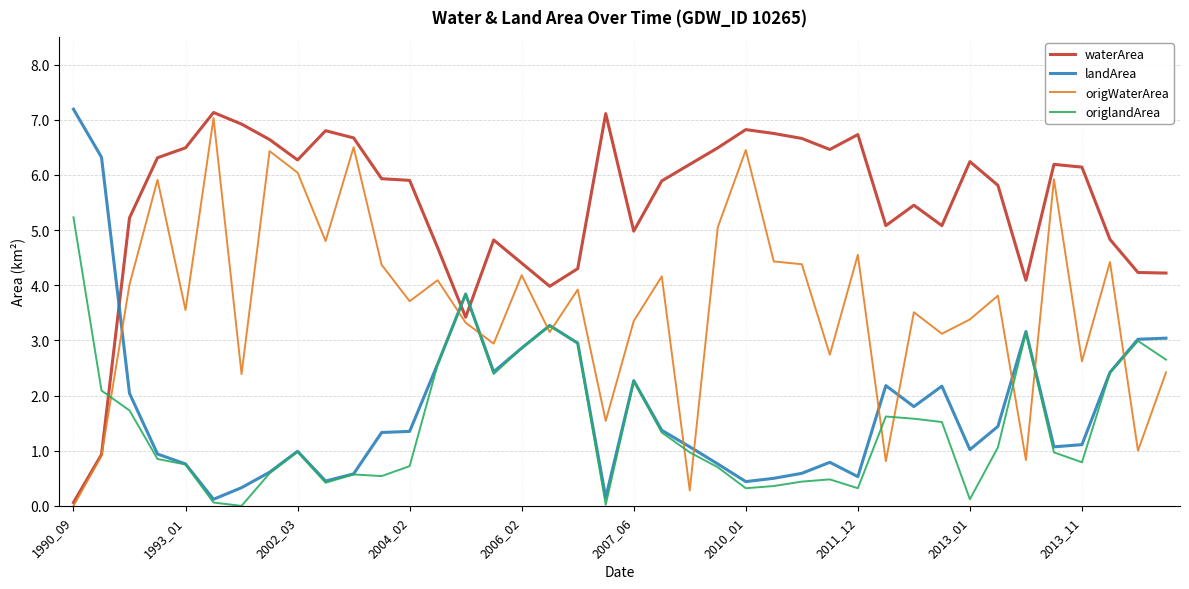

What is the average value of the waterArea series?

5.5